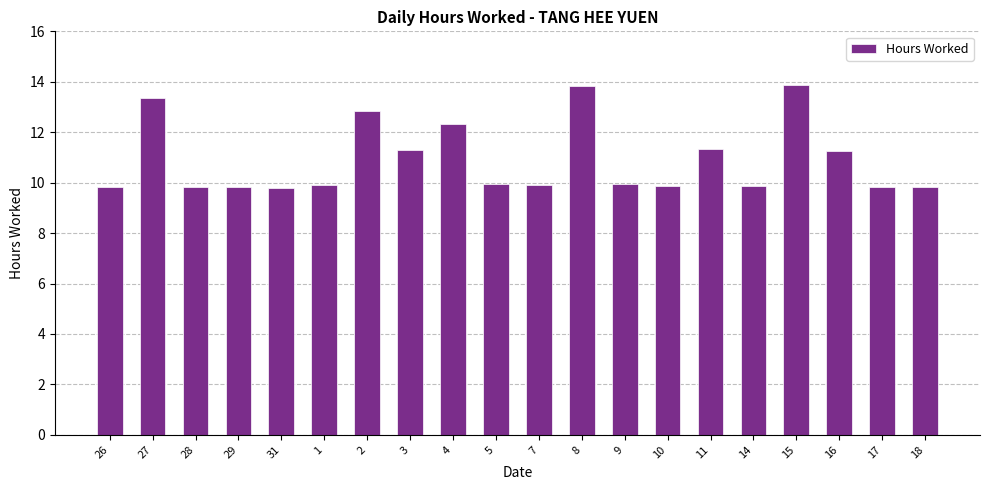

Which has a higher value, 14 or 16?

16